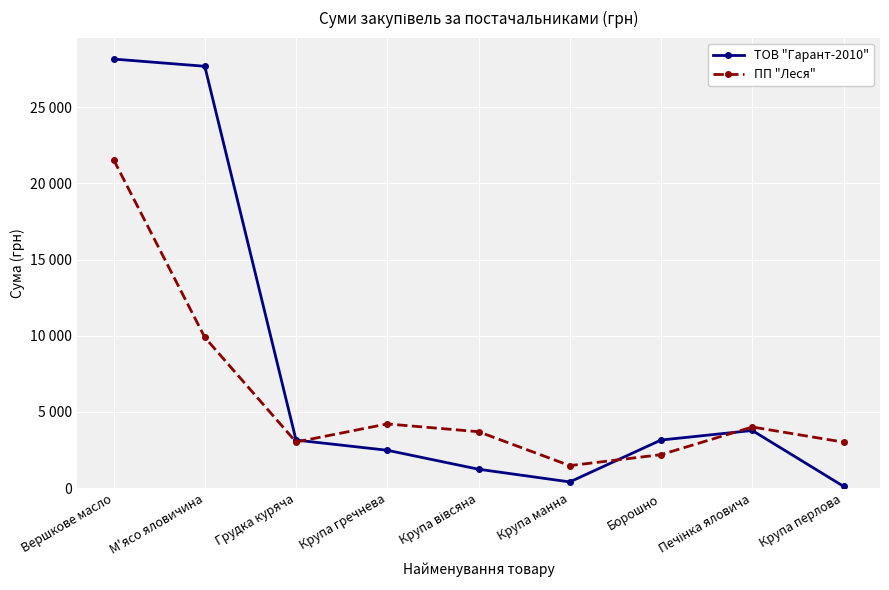

What are all the series names shown in the legend?

ТОВ "Гарант-2010", ПП "Леся"